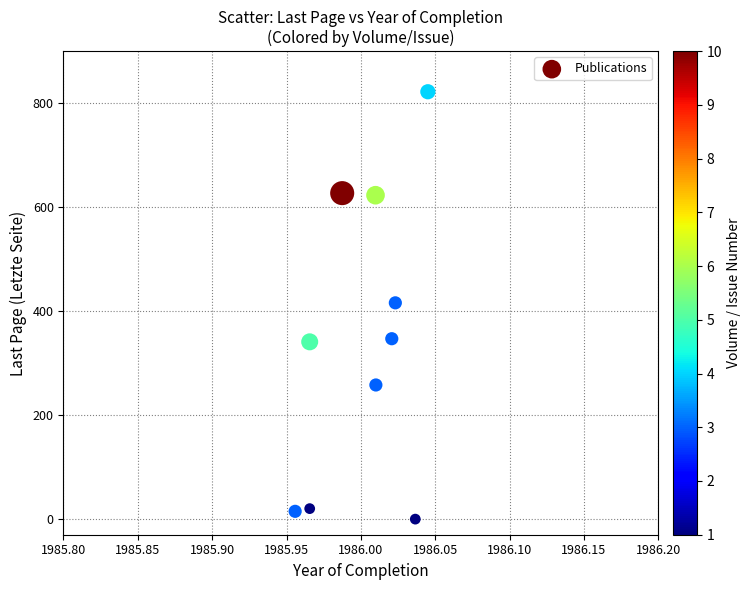

What is the average X value?

1986.0